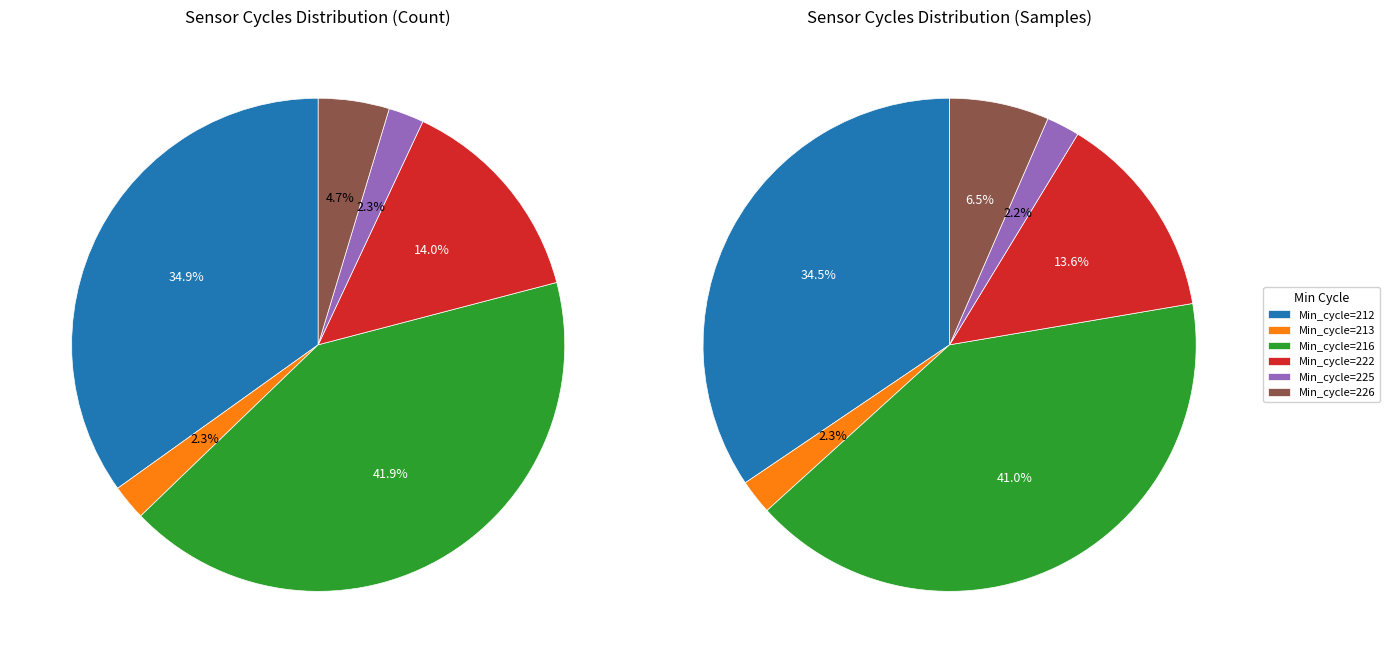

To the nearest percent, what is the difference between the 226 and 216 slice percentages?

37%